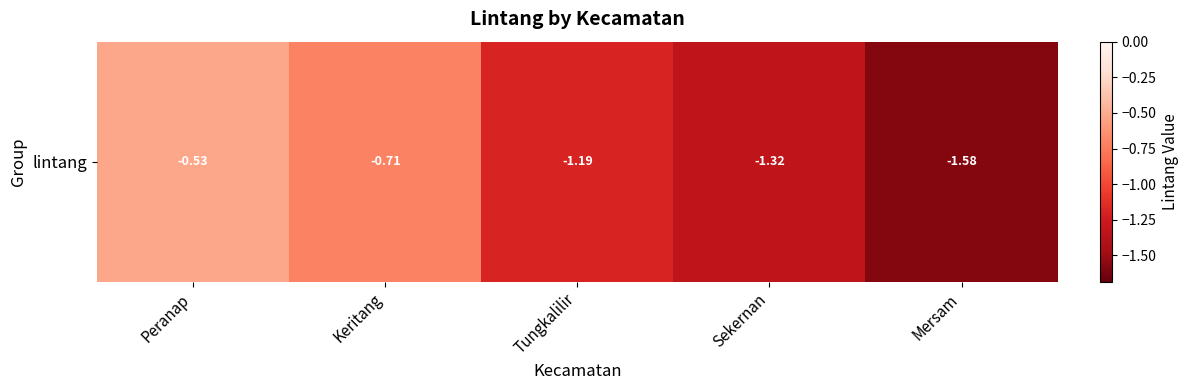

What is the approximate value at Keritang?

-0.7